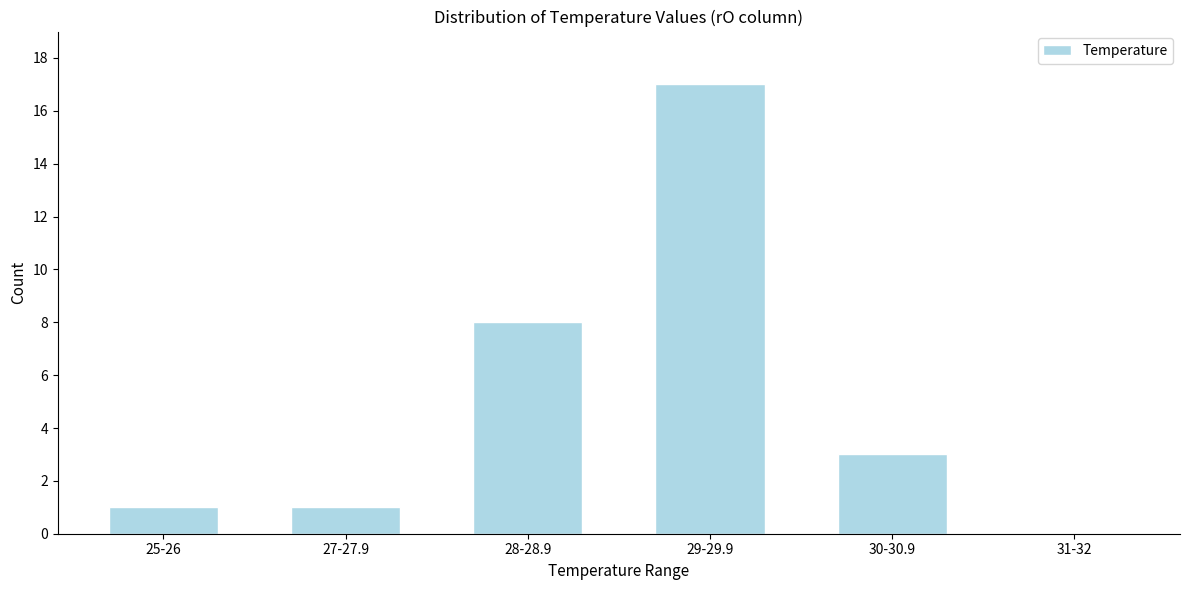

Reading left to right, what are all the values shown in this chart?

25-26=1	27-27.9=1	28-28.9=8	29-29.9=17	30-30.9=3	31-32=0